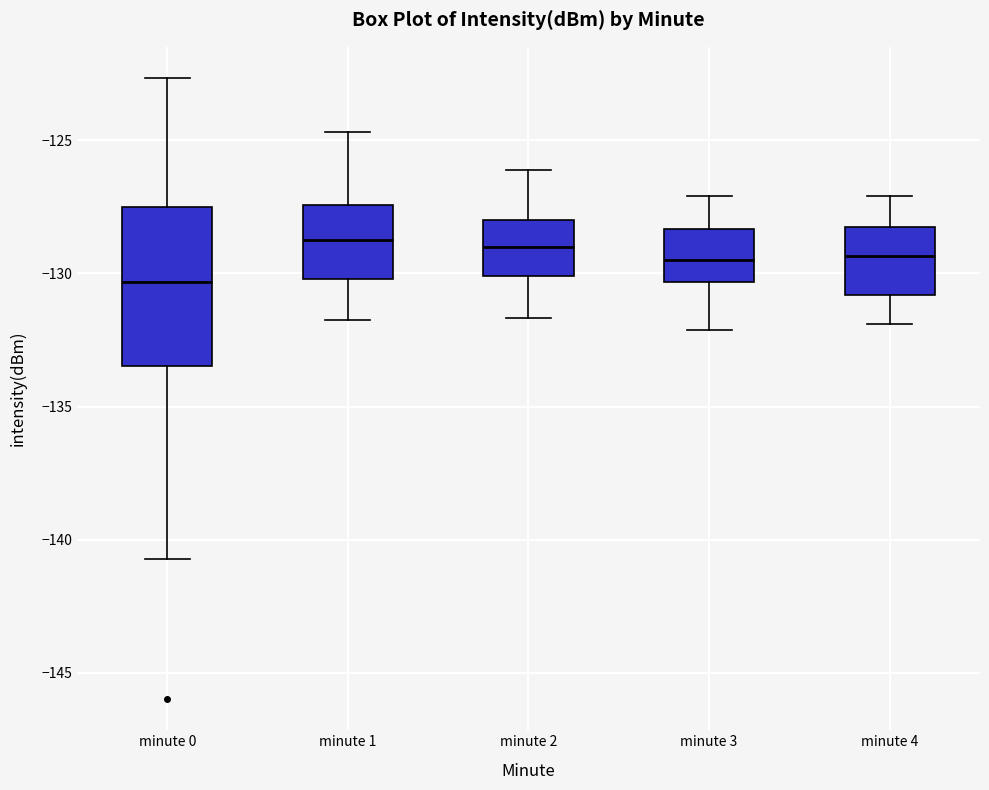

Reading left to right, read every box against the y-axis: the position of its median line, the range the box covers, and the ends of its whiskers. The values are not printed on the chart, so give them approximately, as read against the axis.

minute 0: median -130.5, box -133.5 to -127.5, whiskers -140.5 to -122.5
minute 1: median -129.0, box -130.0 to -127.5, whiskers -131.5 to -124.5
minute 2: median -129.0, box -130.0 to -128.0, whiskers -131.5 to -126.0
minute 3: median -129.5, box -130.5 to -128.5, whiskers -132.0 to -127.0
minute 4: median -129.5, box -131.0 to -128.5, whiskers -132.0 to -127.0